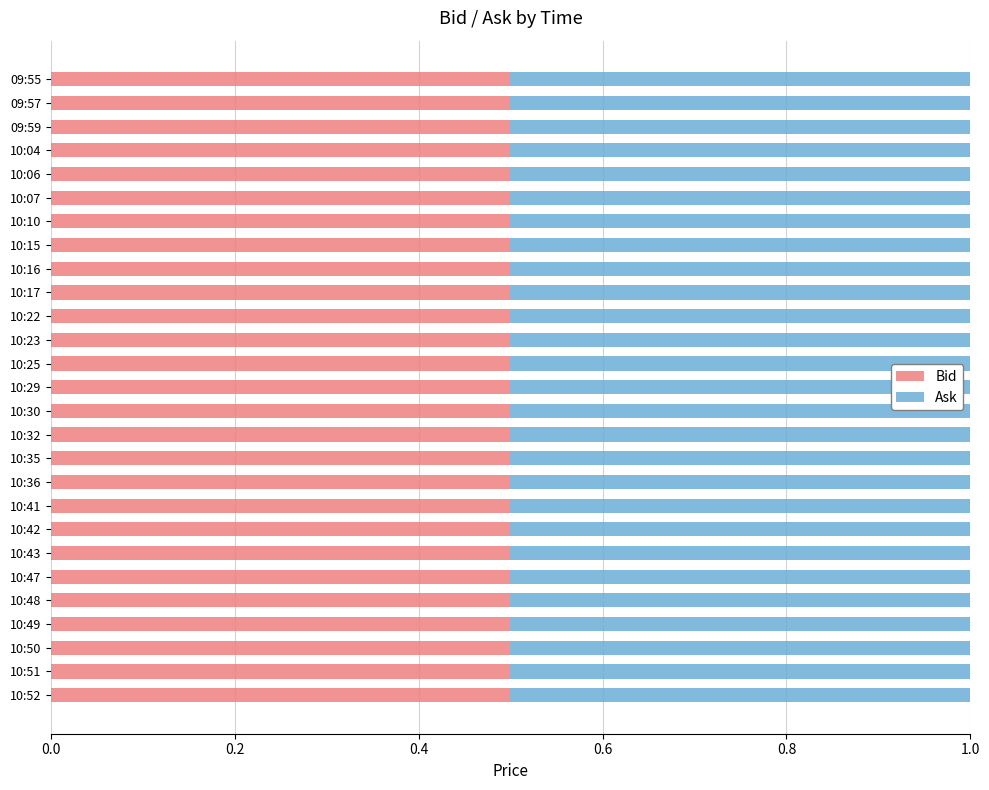

What are all the series names shown in the legend?

Bid, Ask